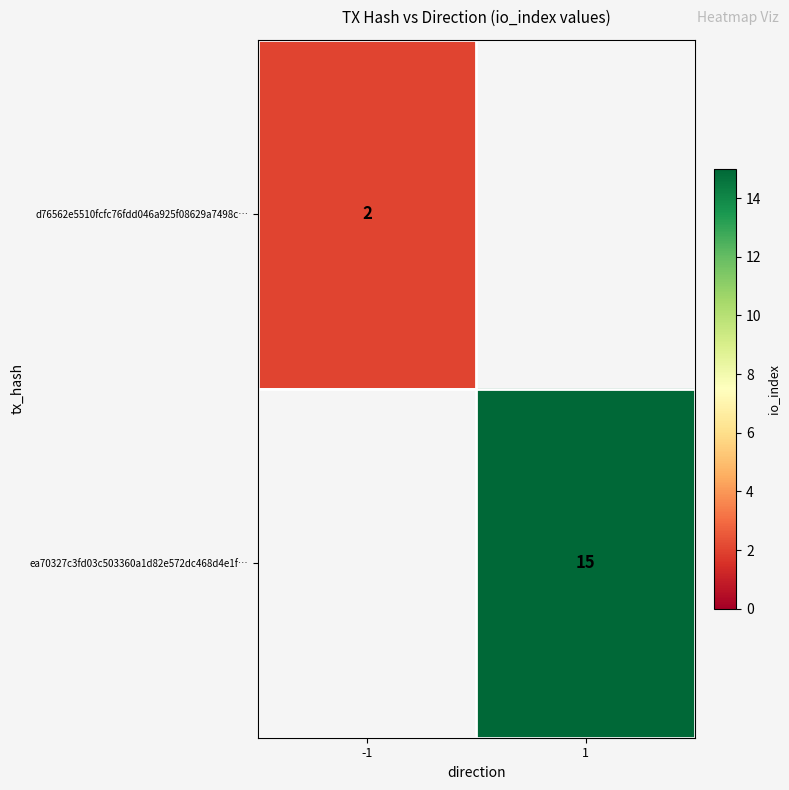

The value of ea70327c3fd03c503360a1d82e572dc468d4e1f… at 1 is 15. True or false?

True